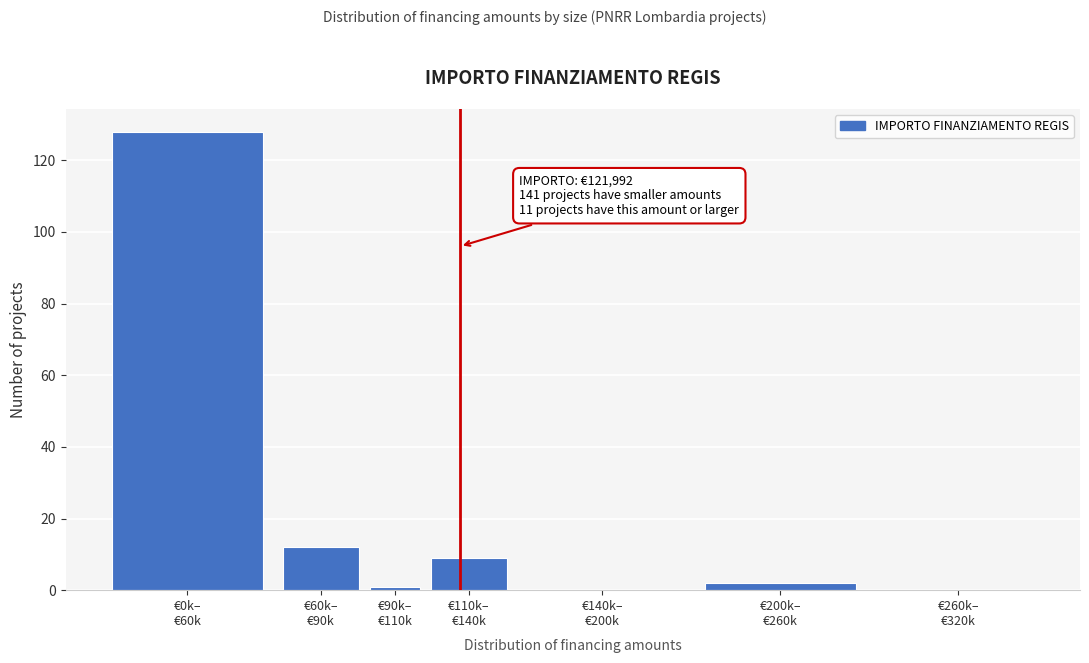

What is the maximum value shown in the chart?

128